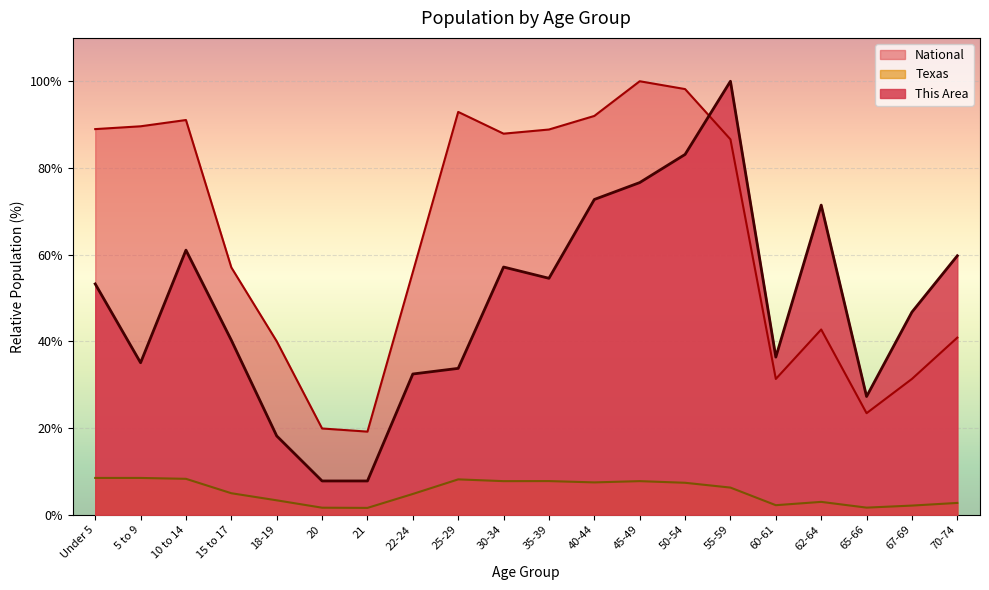

True or false: National has a value of 31.3 at 67-69.

True